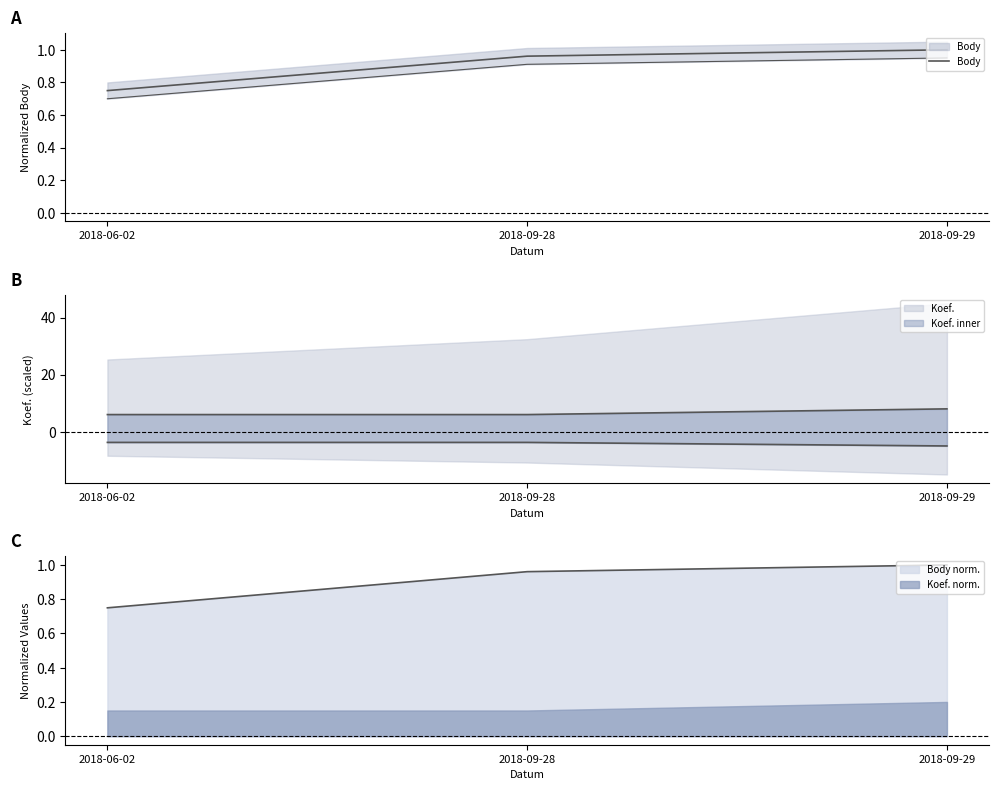

What is the change in value from 2018-06-02 to 2018-09-29?

+0.3